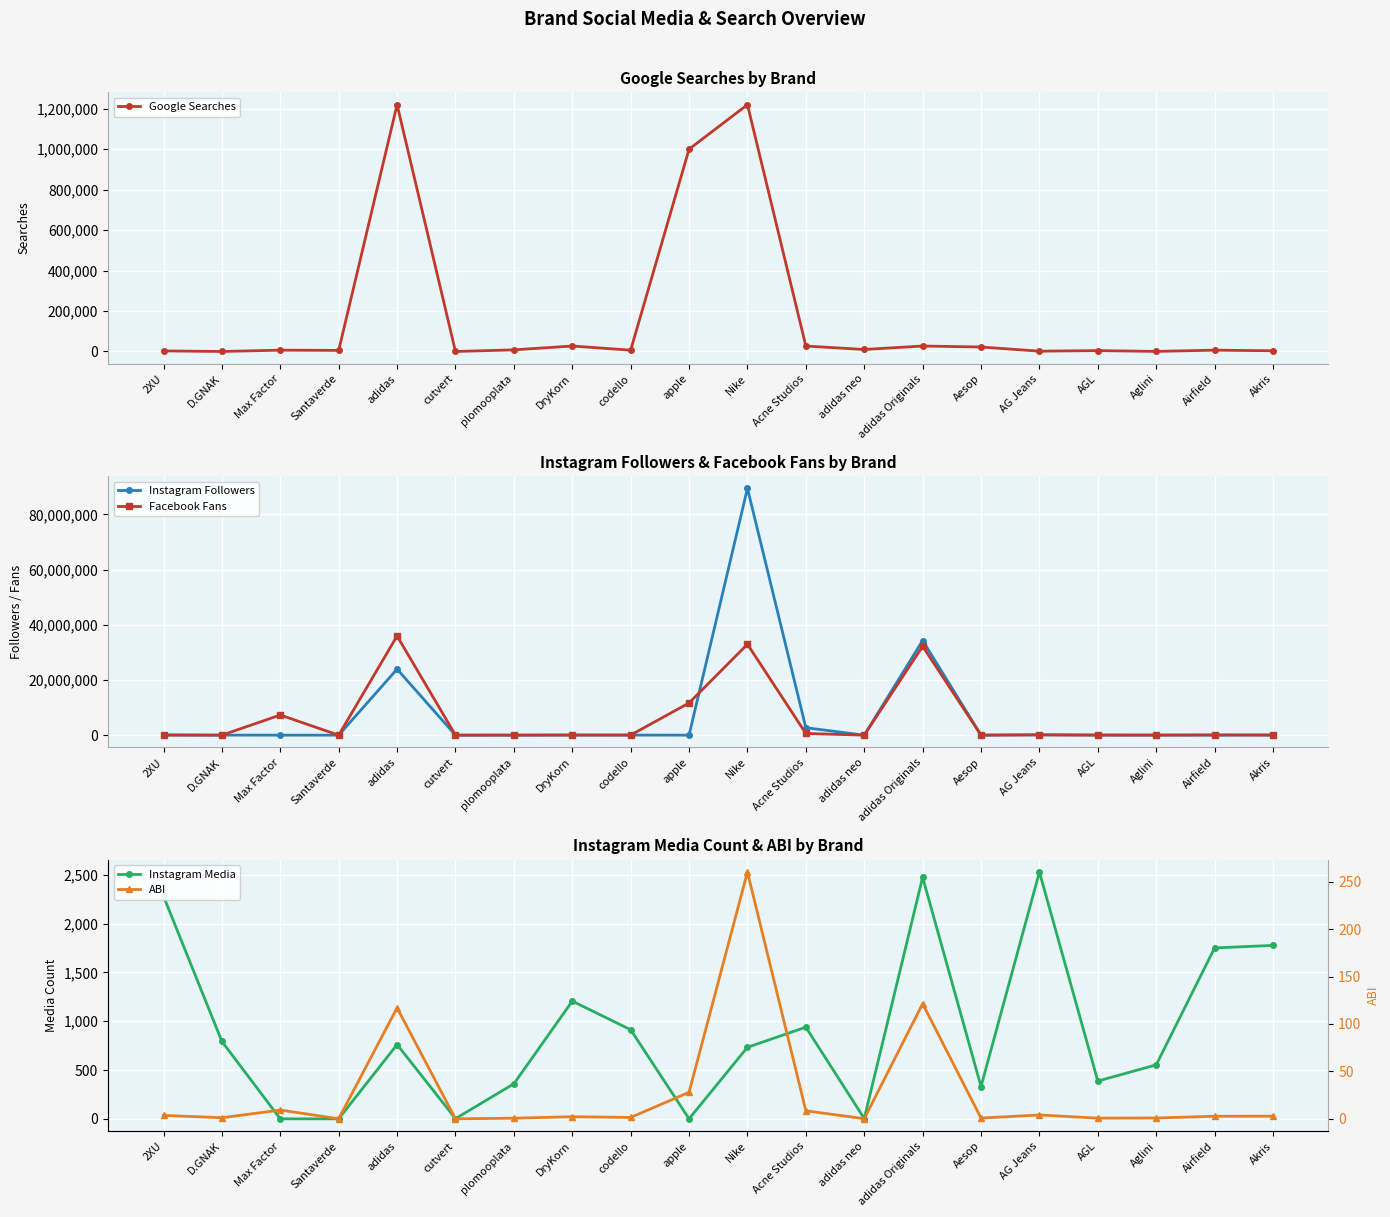

What position from the left is DryKorn?

8